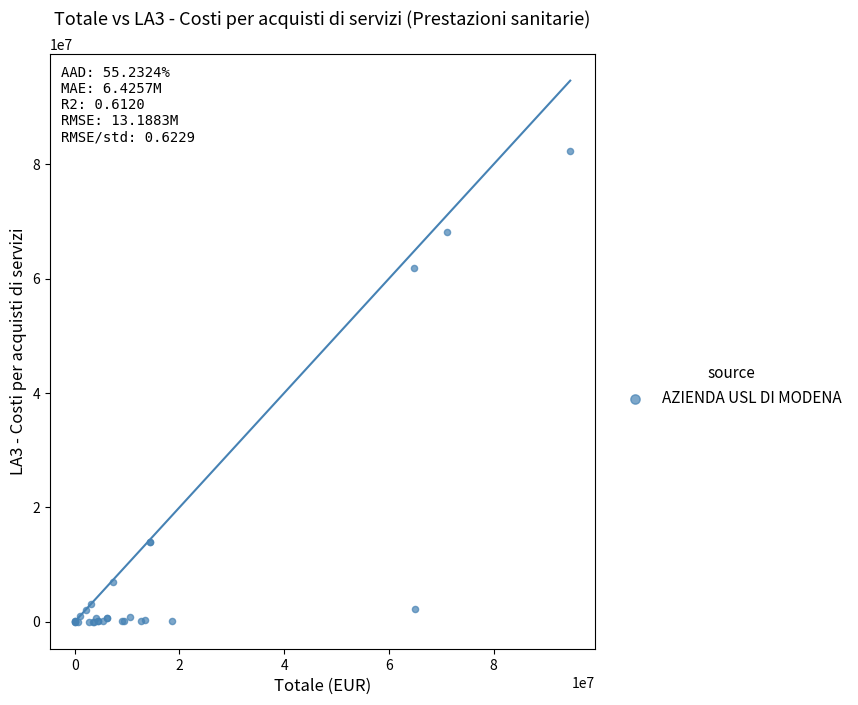

What Y value in the scatter plot is closest to 41131961?

61892957.9